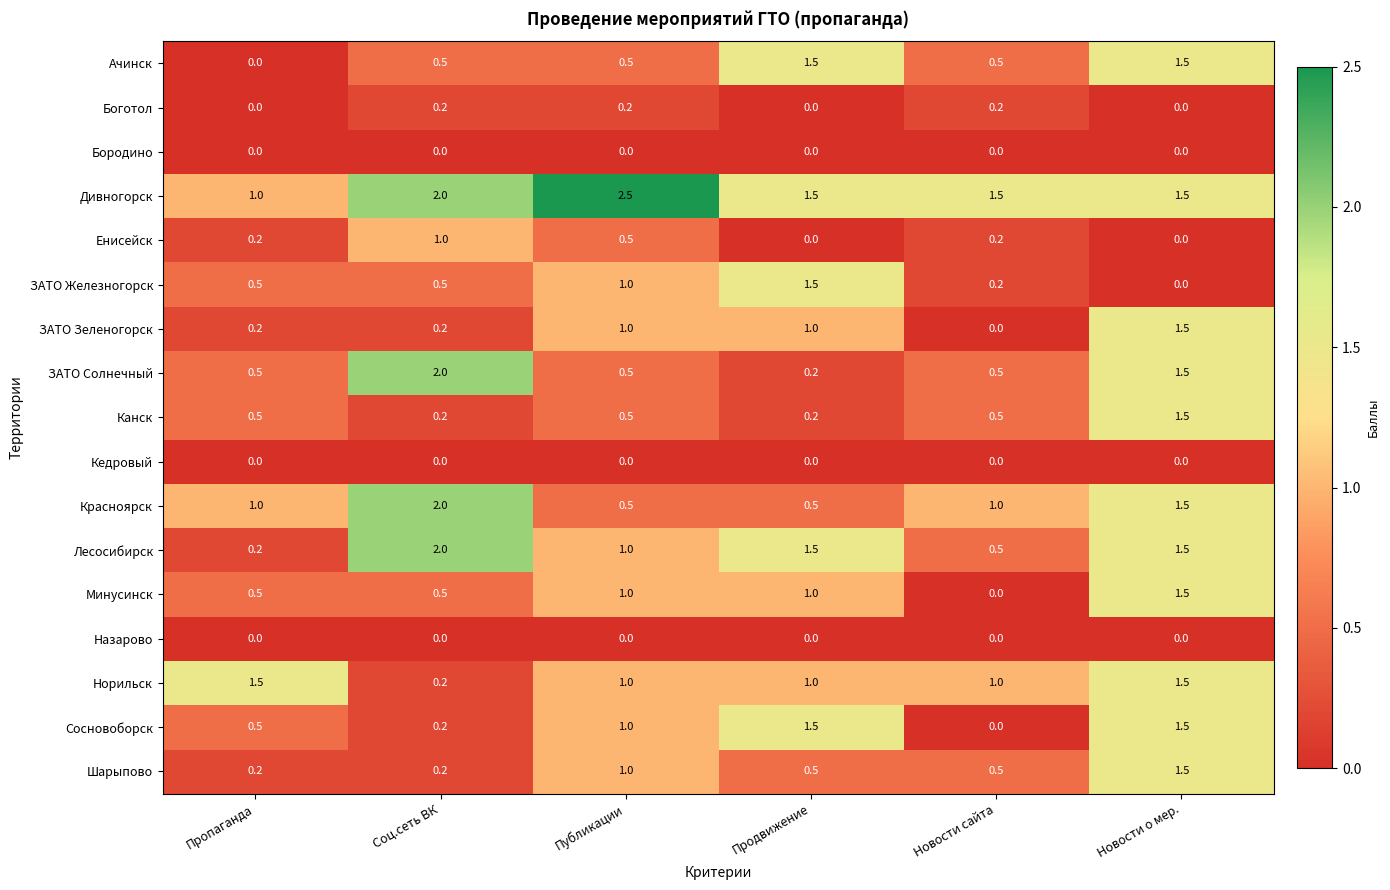

Between Продвижение and Новости сайта, which series saw the biggest shift?

Сосновоборск